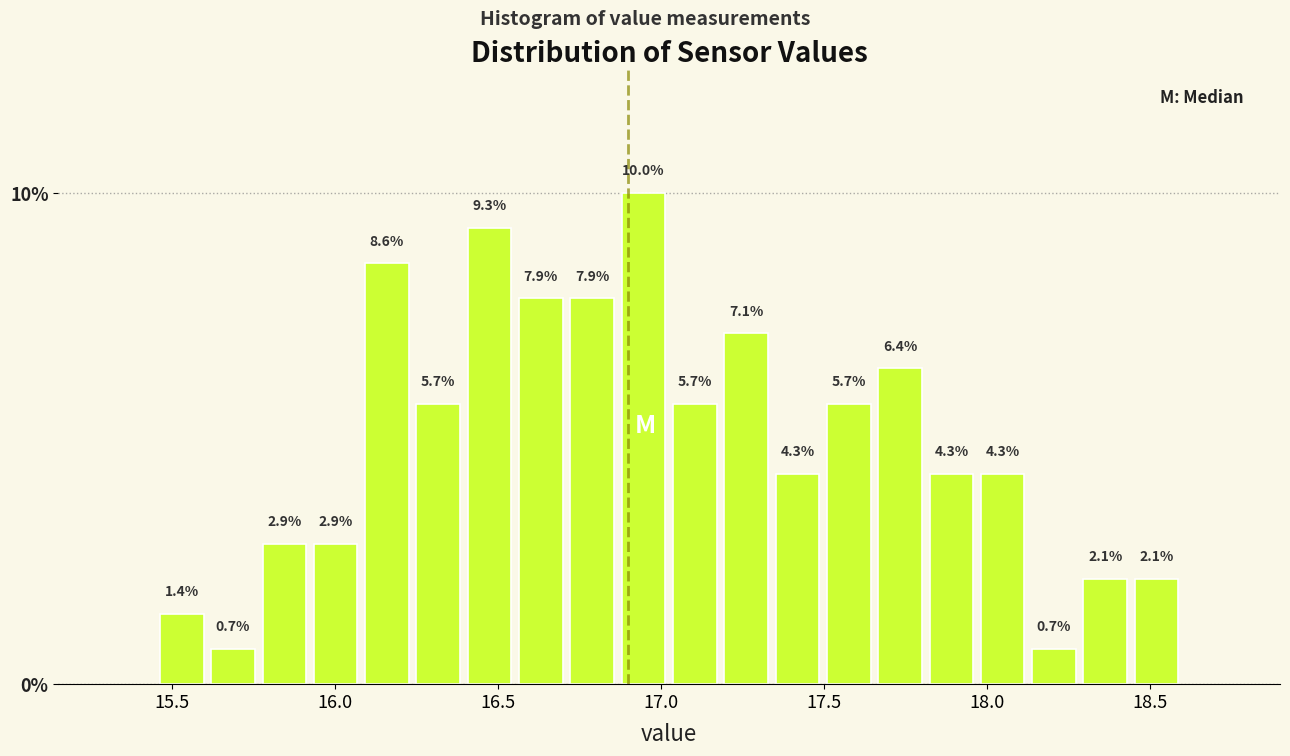

Around what value on the x-axis is the tallest bar? Give the approximate position of its centre, as read against the axis.

16.95